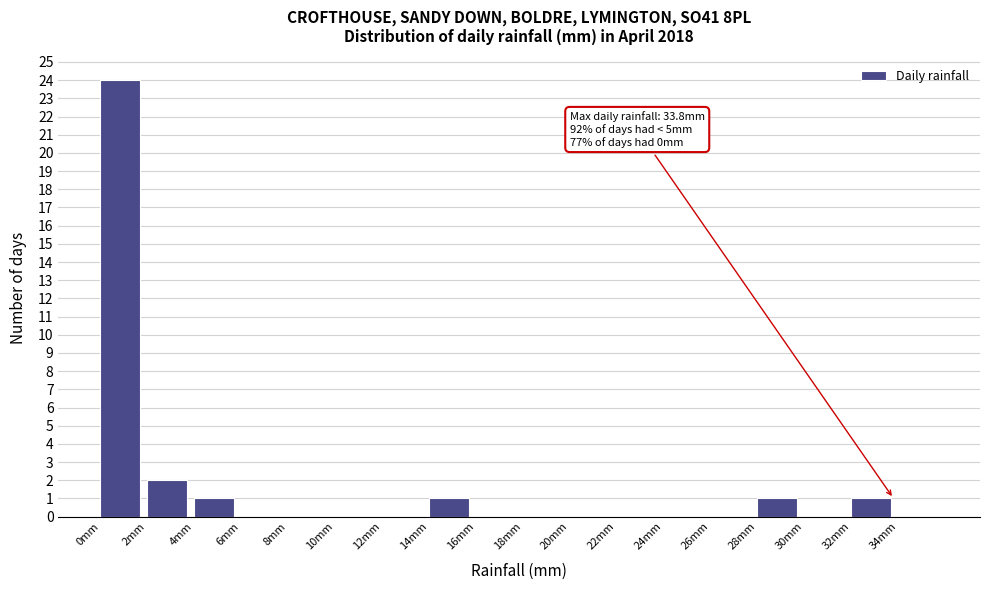

Over which range of the x-axis is the bar tallest?

0 to 2